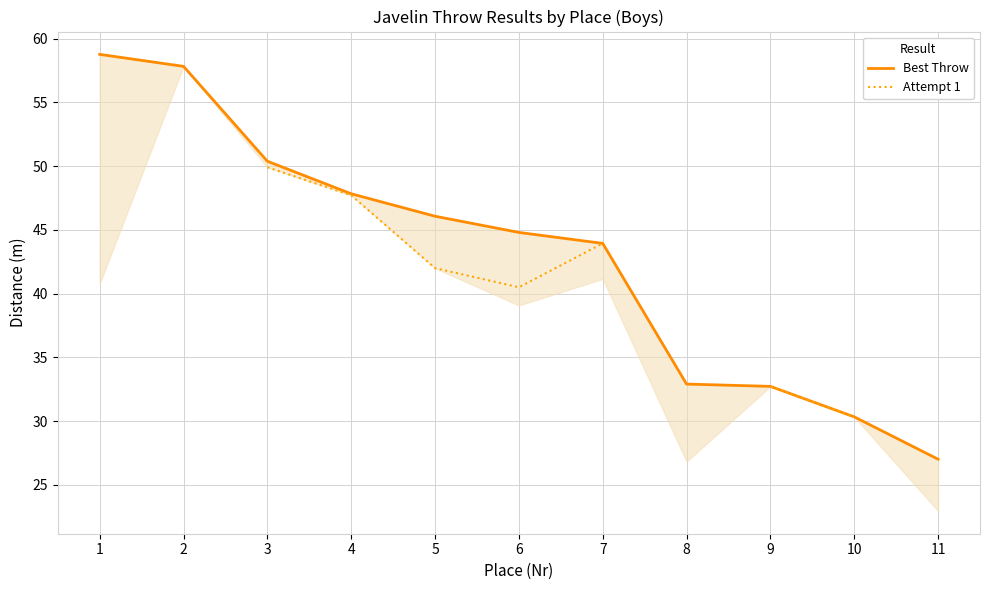

How many data points in Best Throw are less than 44?

5